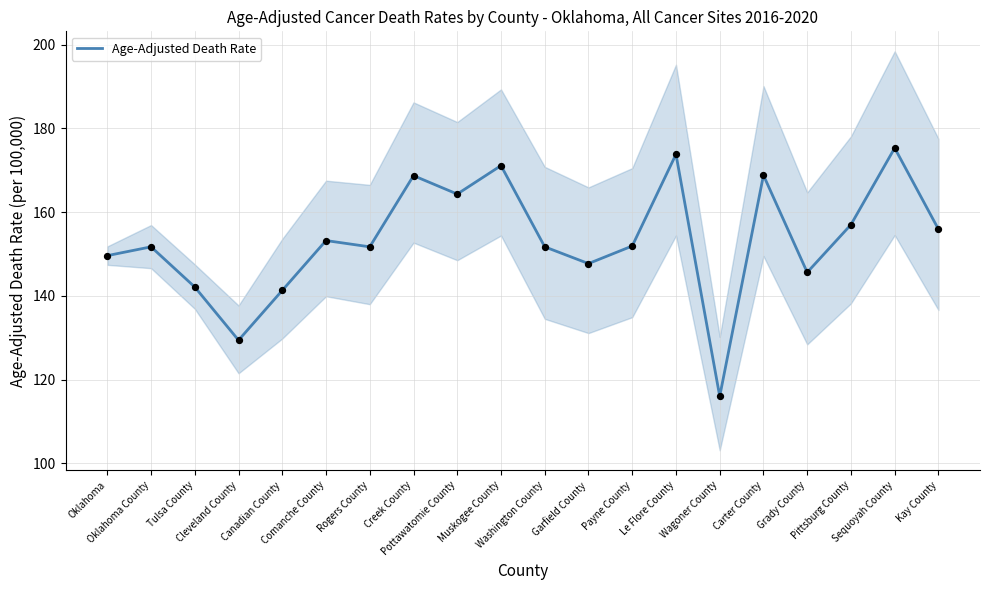

What is the change in value from Rogers County to Carter County?

+17.1